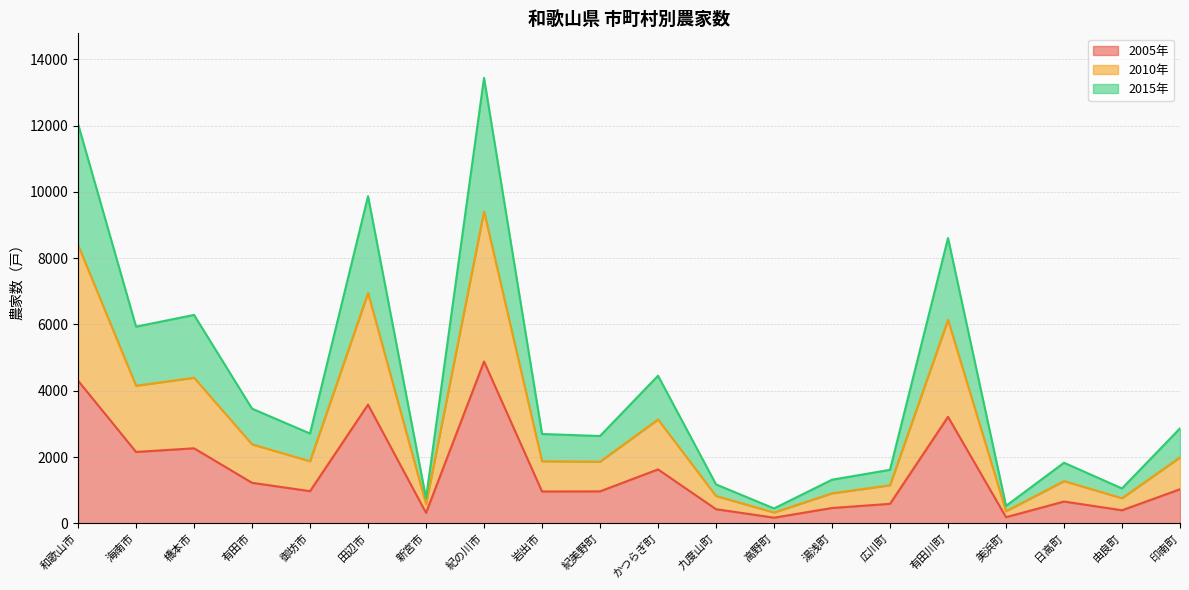

At which label does 2010年 reach its peak?

紀の川市